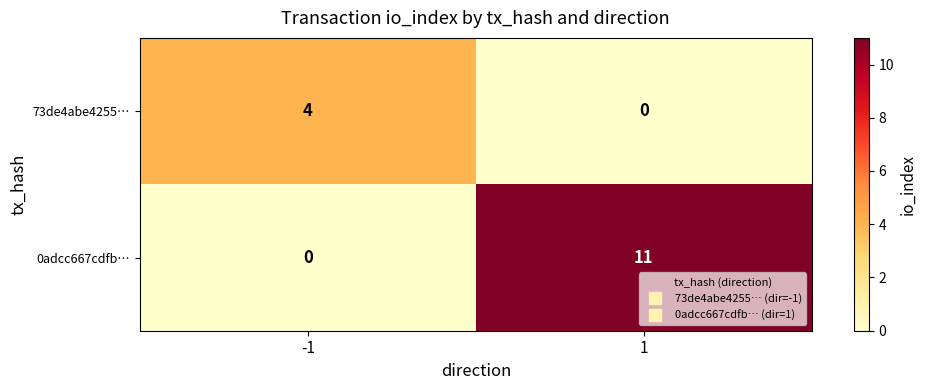

How many data points in 73de4abe4255… are less than 4?

1